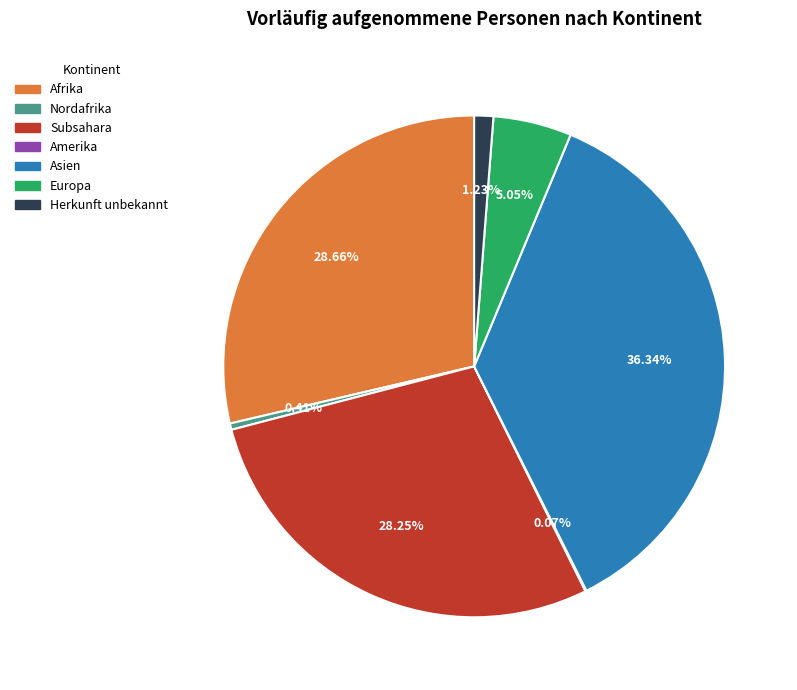

Is there a majority slice in this chart?

No